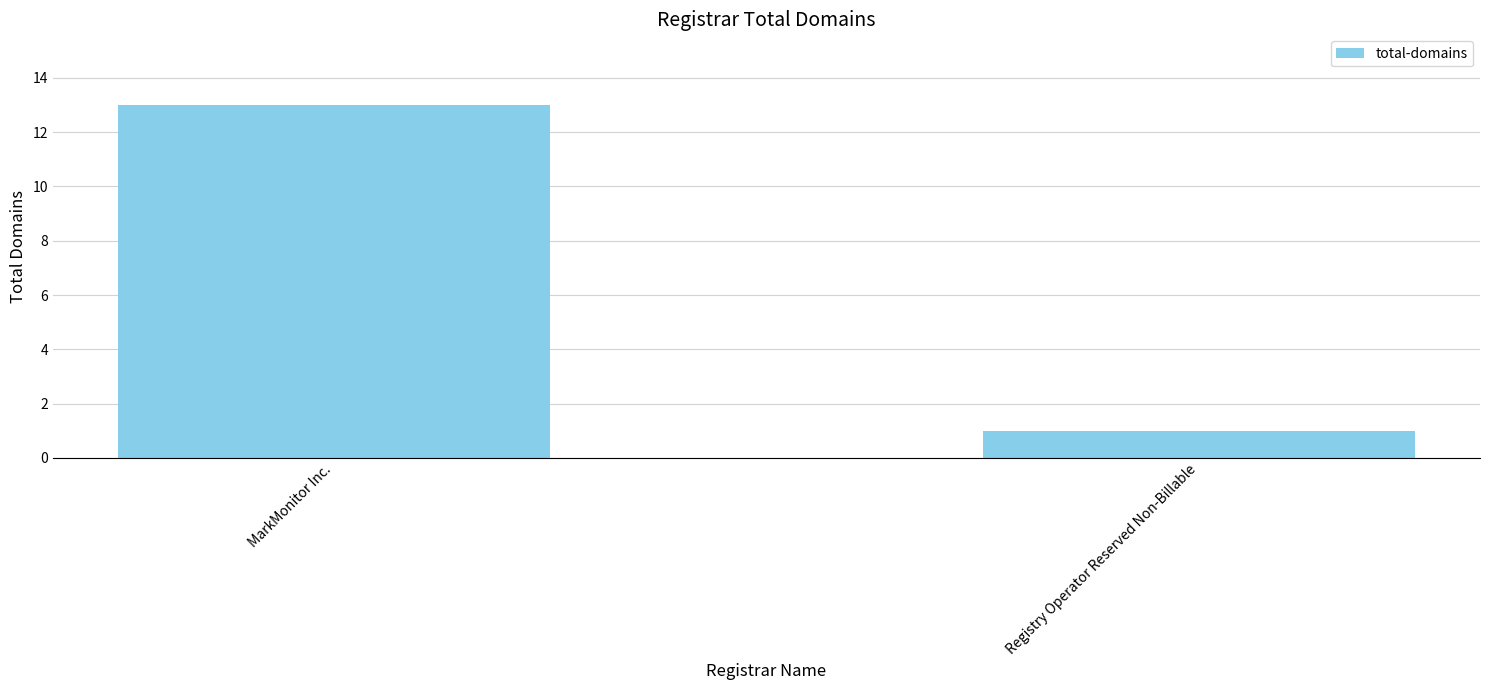

What is the maximum value shown in the chart?

13